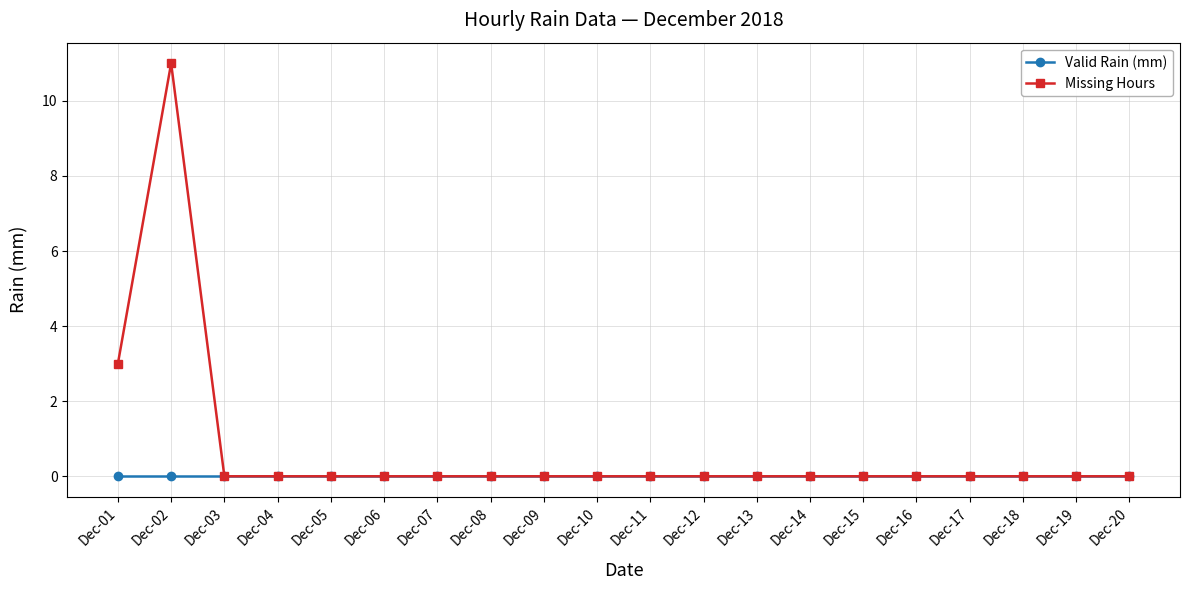

List the series in order of their overall mean, highest first.

Missing Hours, Valid Rain (mm)